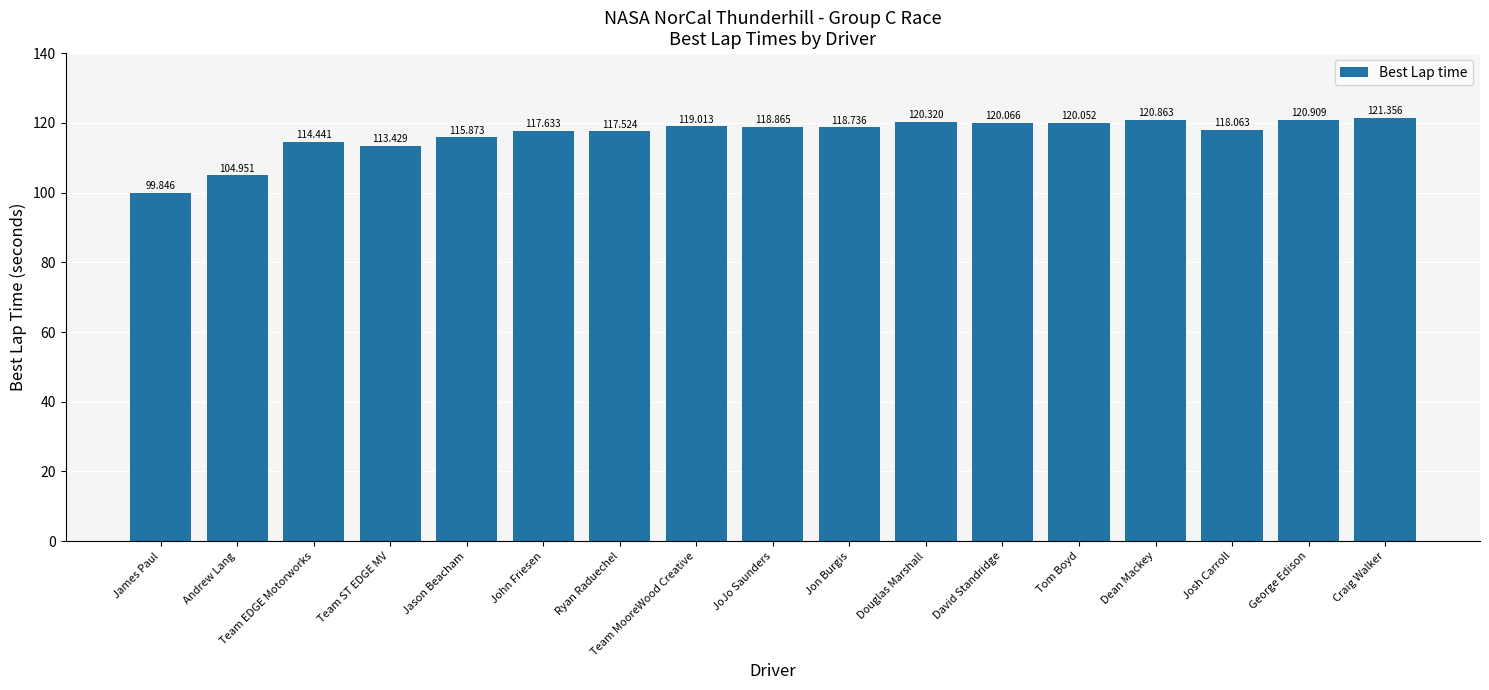

What is the greatest value displayed?

121.4